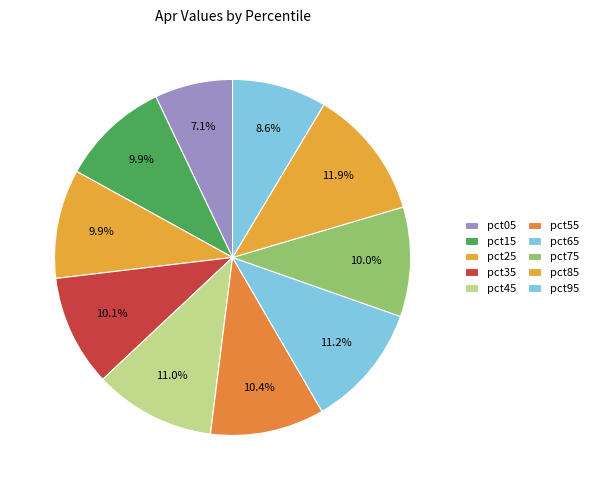

How many segments does this pie chart have?

10